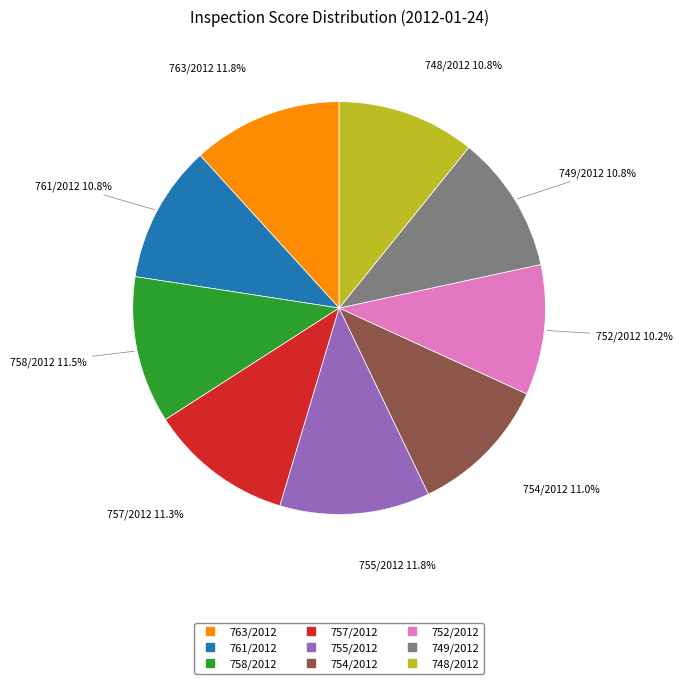

Combined, do 752/2012 and 761/2012 account for over 50%?

No